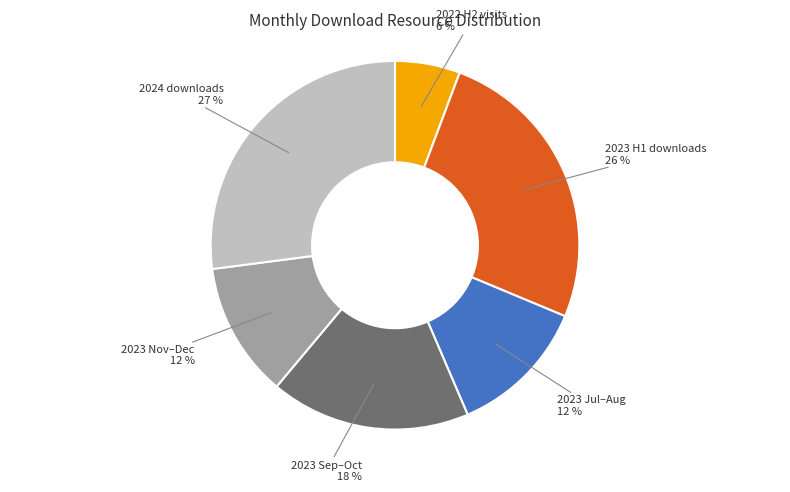

Is the sum of 2022 H2 visits and 2023 H1 downloads greater than half?

No